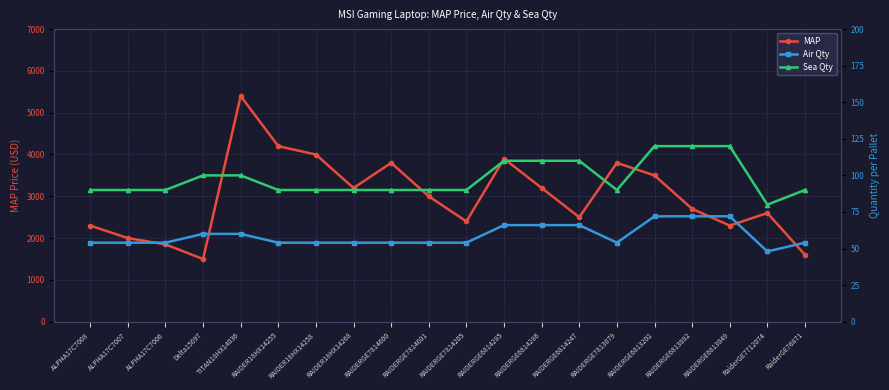

Which category has the highest value in the Sea Qty series?

RAIDERGE6813202